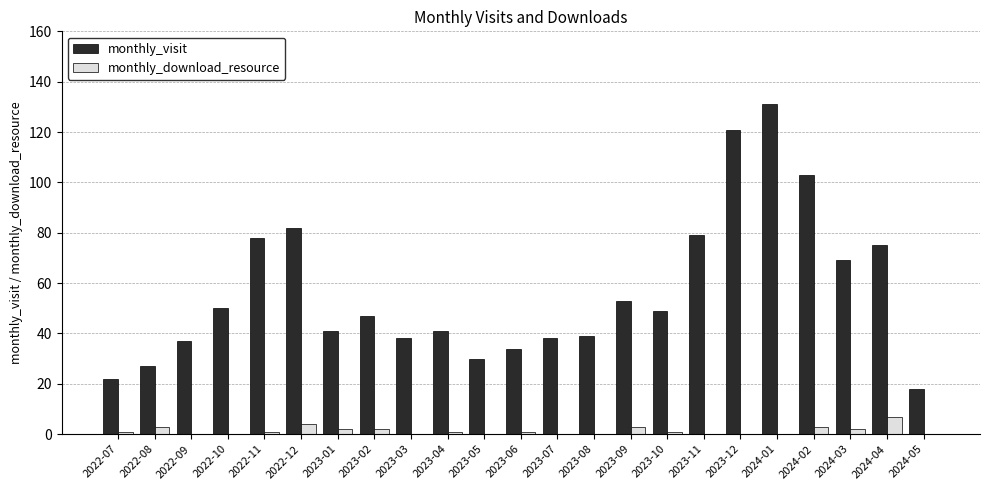

Read the monthly_download_resource value at 2023-01.

2